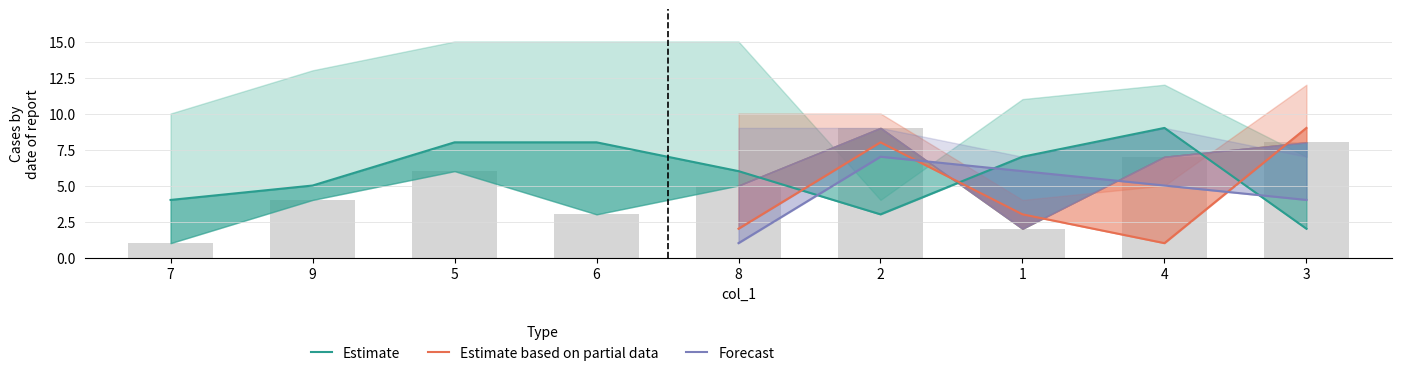

What is the greatest value displayed?

9